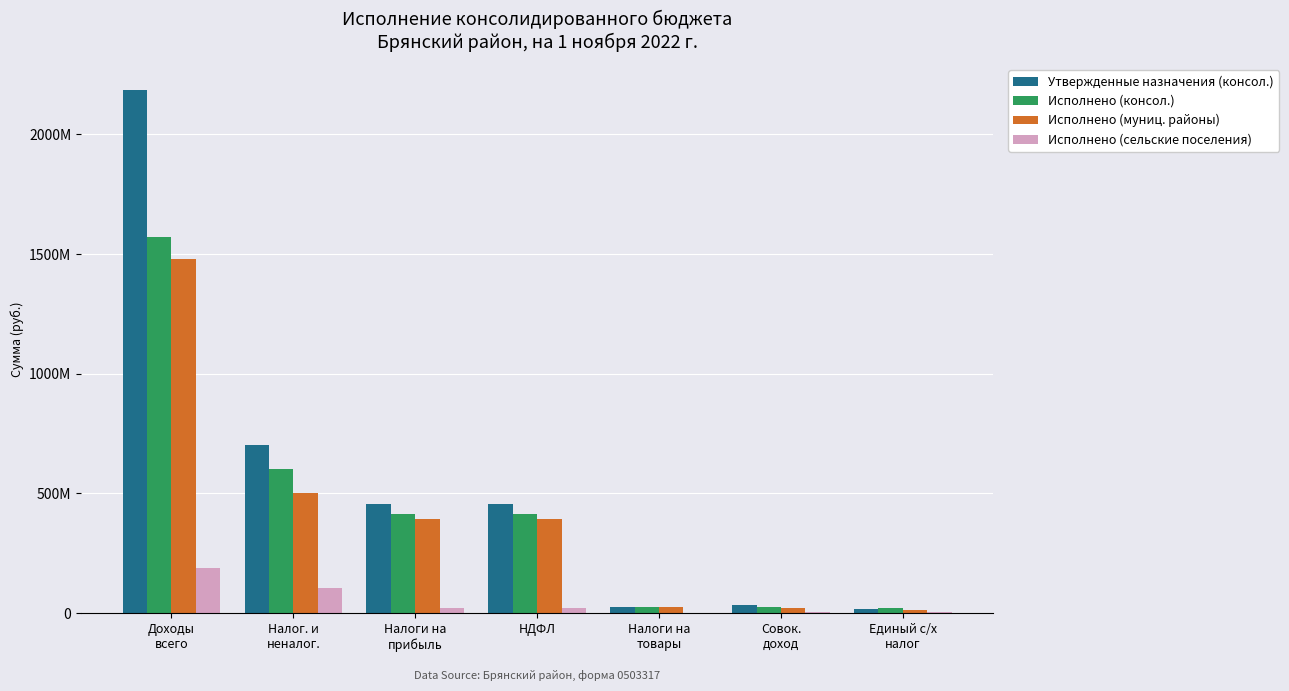

Between Доходы
всего and НДФЛ, which series saw the biggest shift?

Утвержденные назначения (консол.)